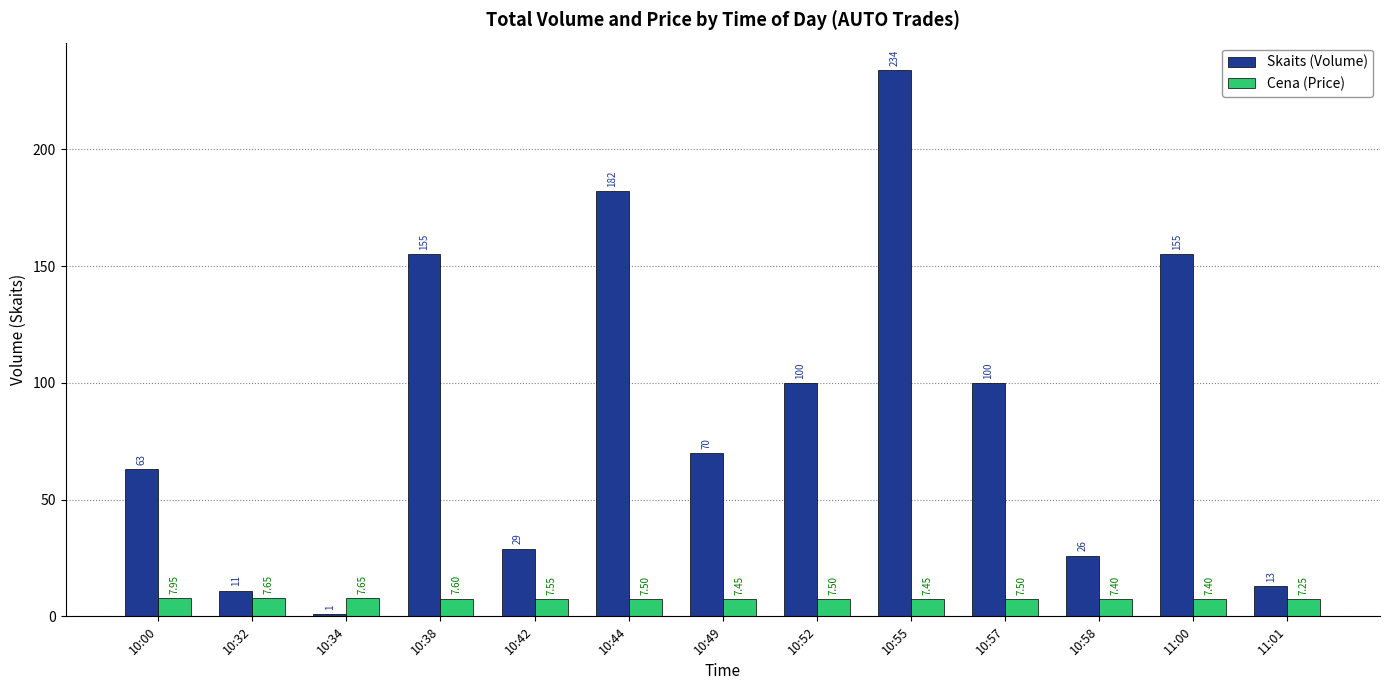

At which label is Cena (Price) closest to 7?

11:01